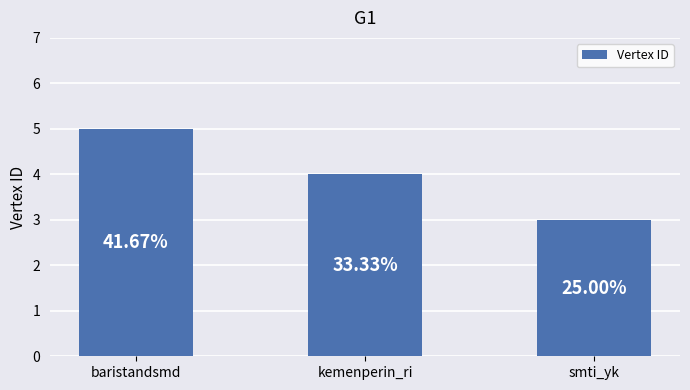

Does the chart contain any negative values?

No